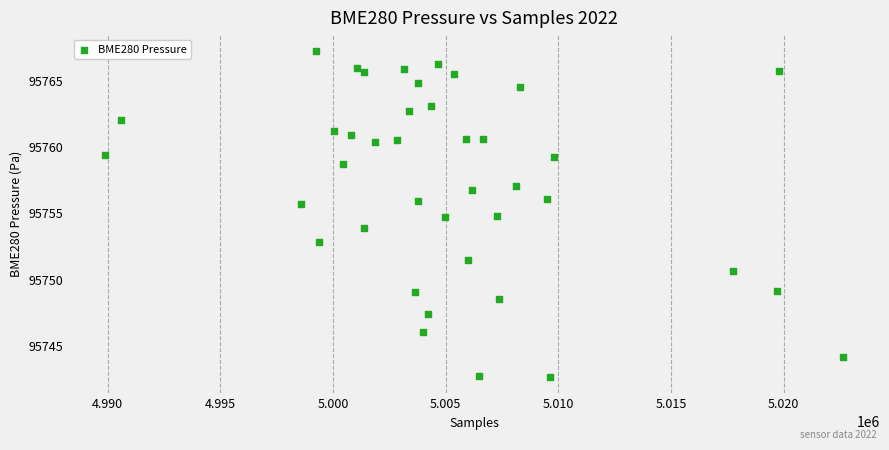

What is the range of Y values (max minus min)?

24.6